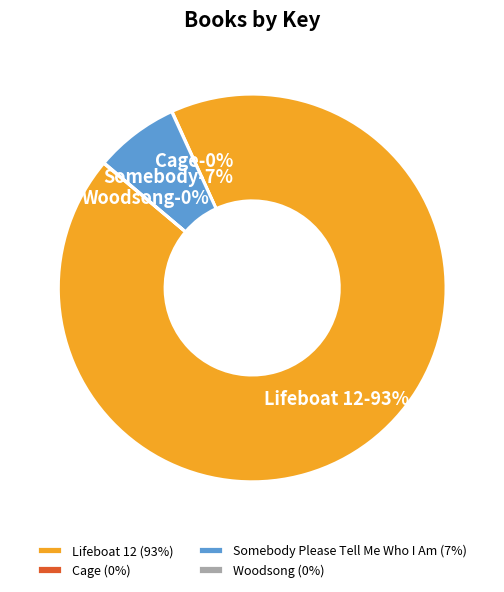

Between Somebody Please Tell Me Who I Am and Lifeboat 12, which is larger?

Lifeboat 12